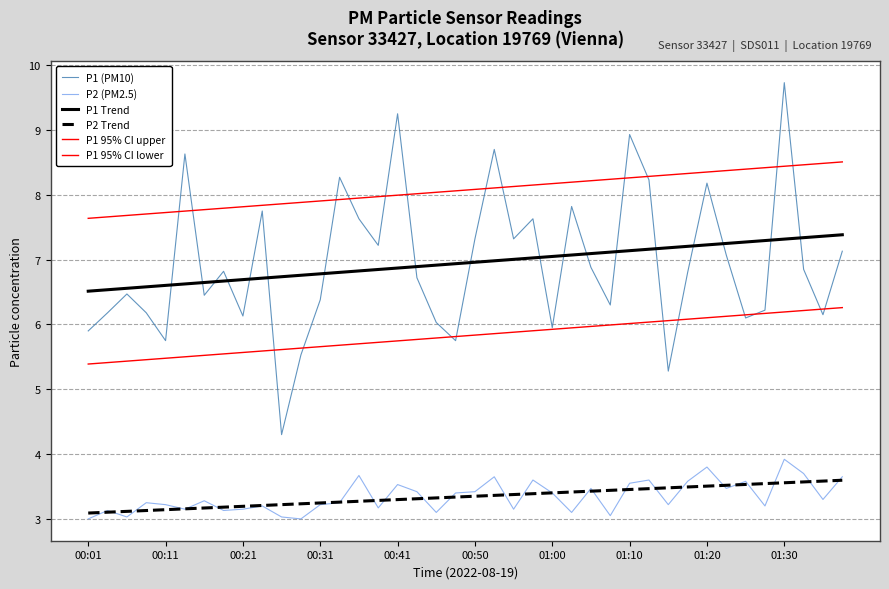

Where is P1 (PM10) nearest to the value 7?

33